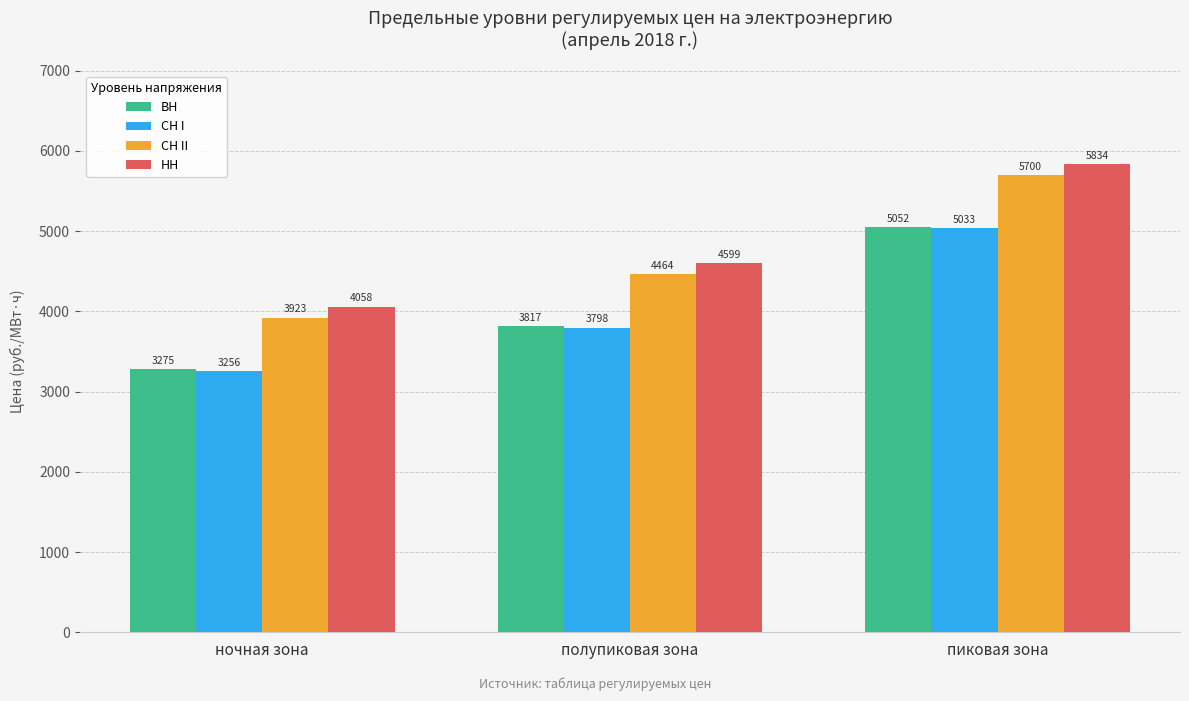

True or false: ВН has a value of 5486.2 at ночная зона.

False